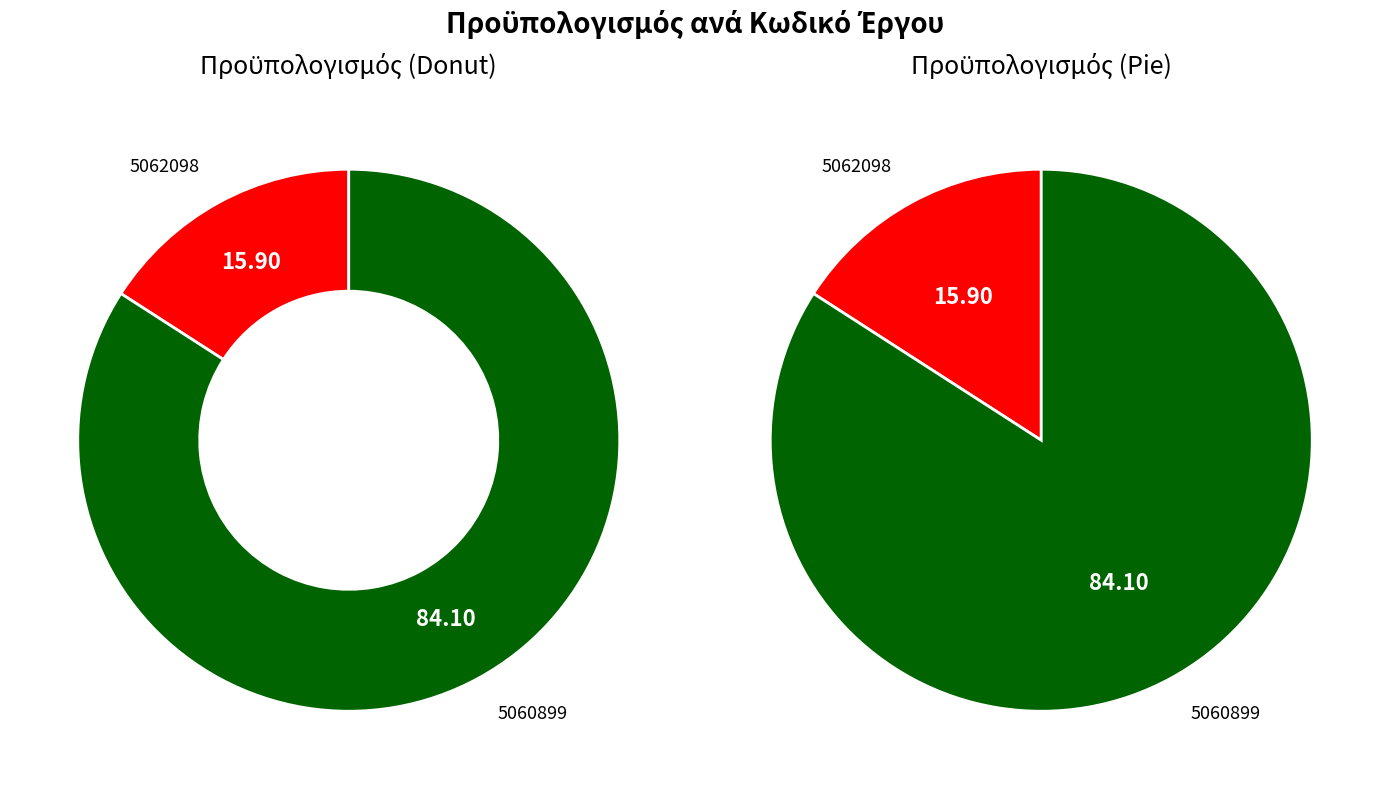

What is the change in value from 5062098 to 5060899?

+81100